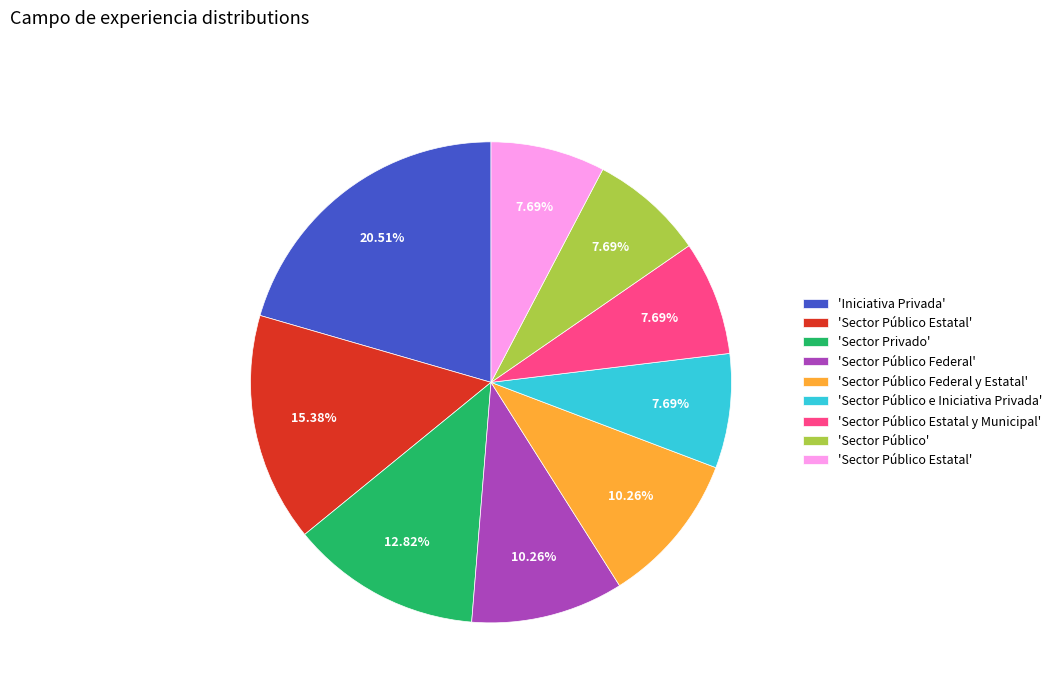

To the nearest percent, what is the average slice percentage?

11%